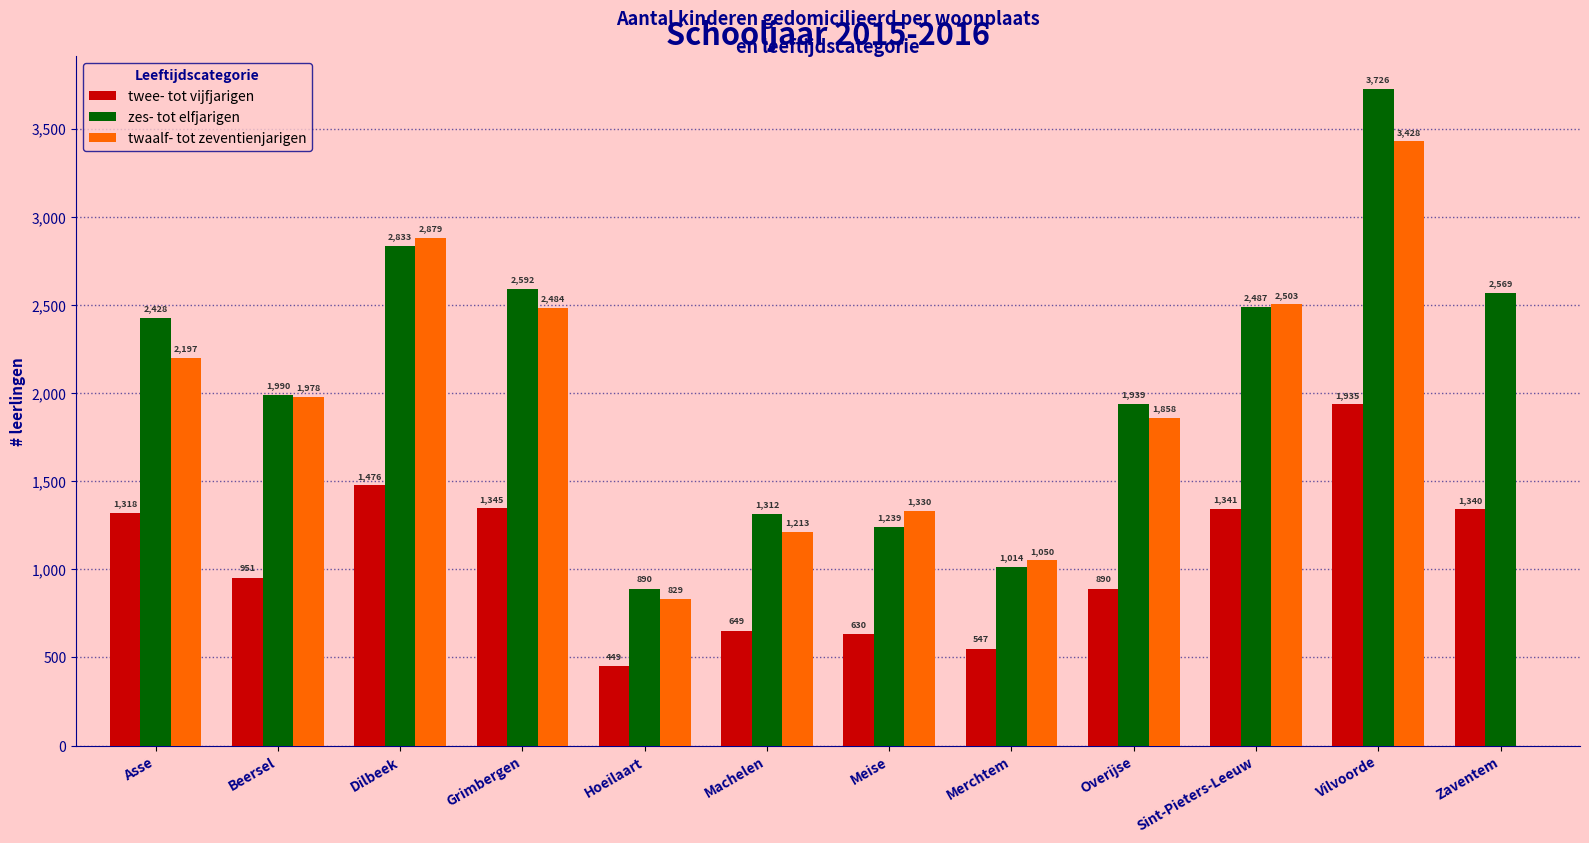

Reading left to right, list all the values displayed in this chart.

twee- tot vijfjarigen: Asse=1318	Beersel=951	Dilbeek=1476	Grimbergen=1345	Hoeilaart=449	Machelen=649	Meise=630	Merchtem=547	Overijse=890	Sint-Pieters-Leeuw=1341	Vilvoorde=1935	Zaventem=1340
zes- tot elfjarigen: Asse=2428	Beersel=1990	Dilbeek=2833	Grimbergen=2592	Hoeilaart=890	Machelen=1312	Meise=1239	Merchtem=1014	Overijse=1939	Sint-Pieters-Leeuw=2487	Vilvoorde=3726	Zaventem=2569
twaalf- tot zeventienjarigen: Asse=2197	Beersel=1978	Dilbeek=2879	Grimbergen=2484	Hoeilaart=829	Machelen=1213	Meise=1330	Merchtem=1050	Overijse=1858	Sint-Pieters-Leeuw=2503	Vilvoorde=3428	Zaventem=0